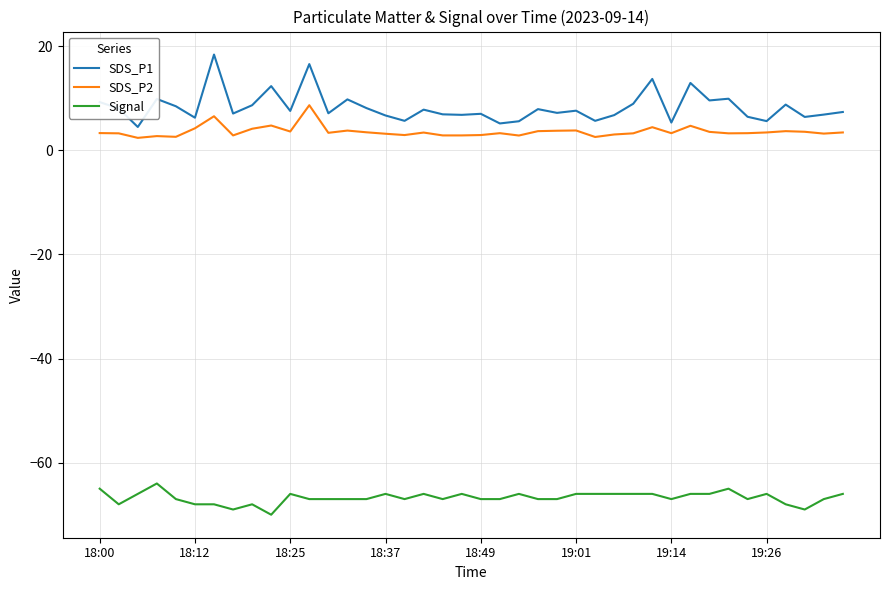

What is the greatest value displayed?

18.4